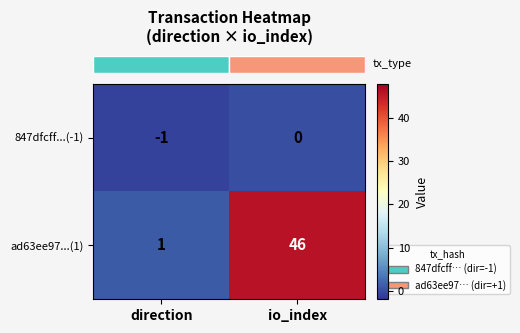

The ad63ee97...(1) series shows 46 at io_index. True or false?

True